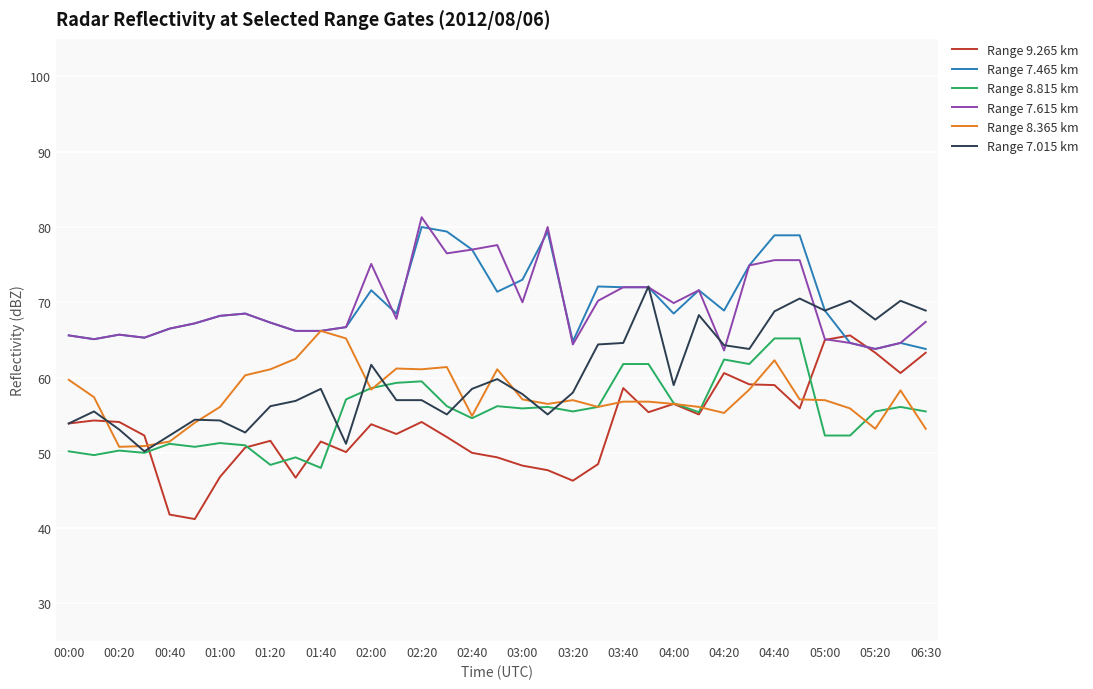

What is the minimum value shown in the chart?

41.2